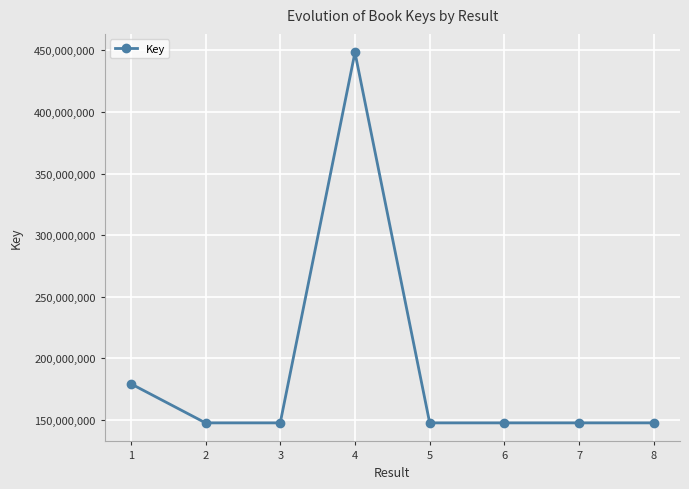

At which label is the value closest to 297909668?

1